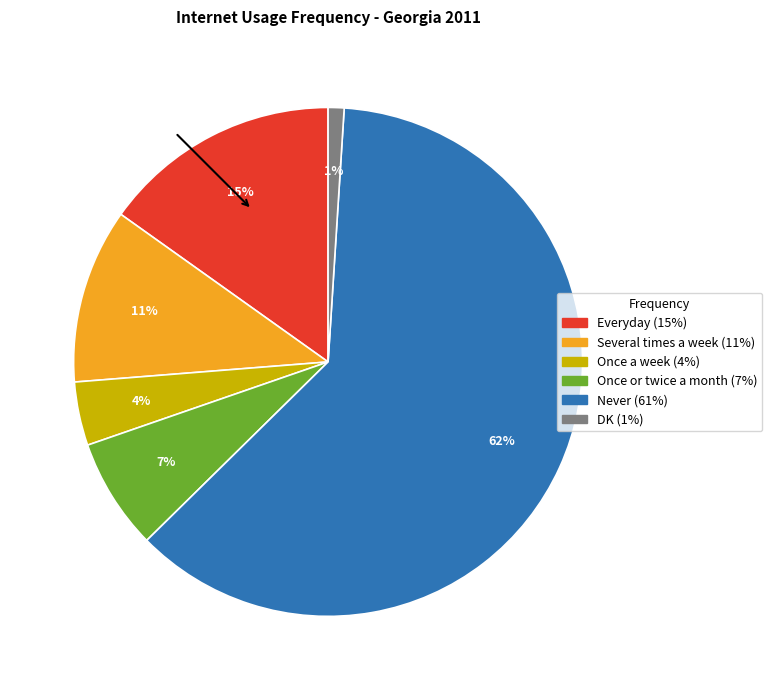

To the nearest percent, what is the combined percentage of Once a week and DK?

5%